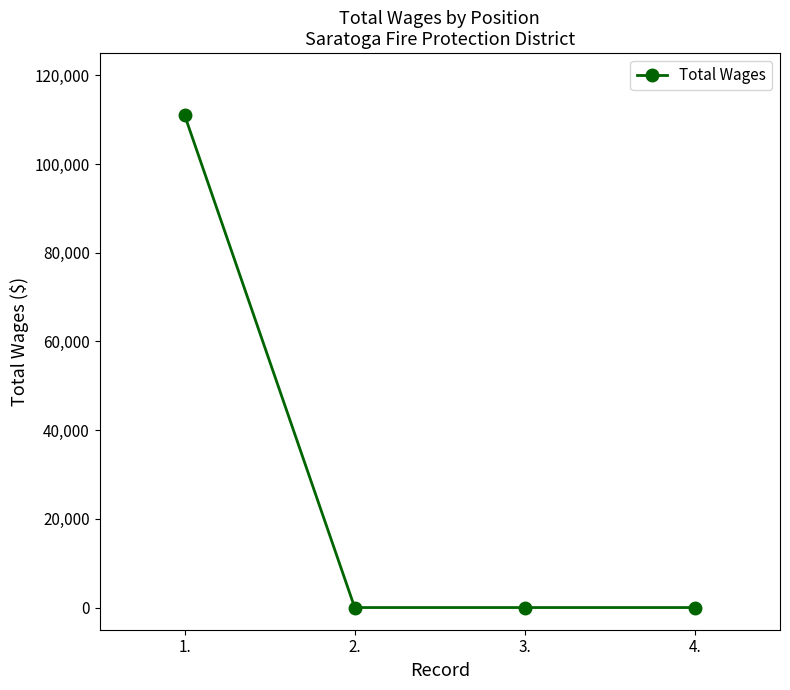

Reading left to right, what are all the values shown in this chart?

111039	0	0	0